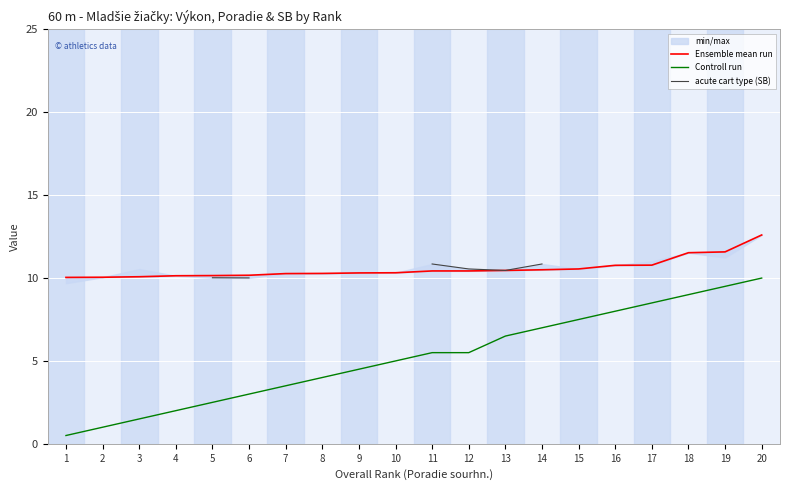

What is the total value across all series at 17?

30.3